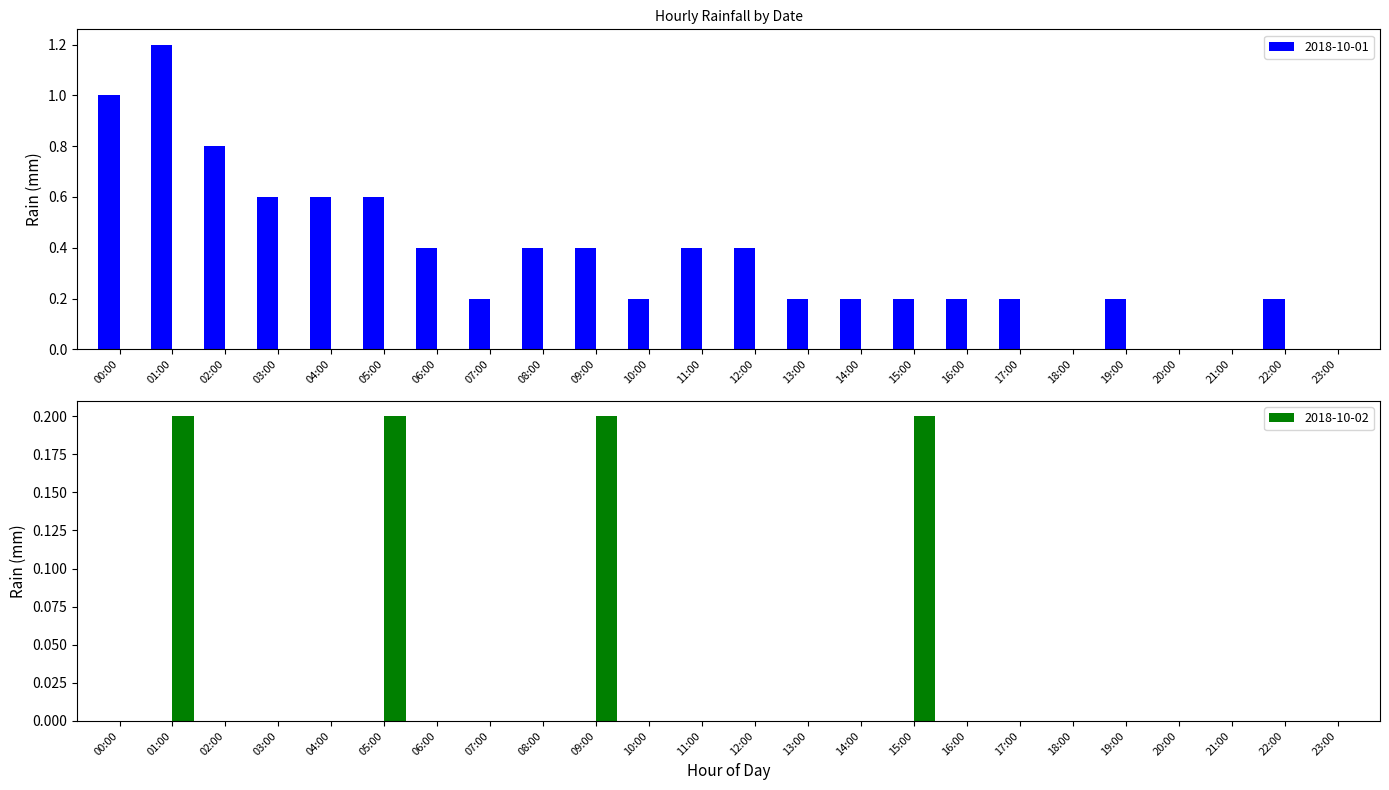

Which series has the largest total across all categories?

2018-10-01